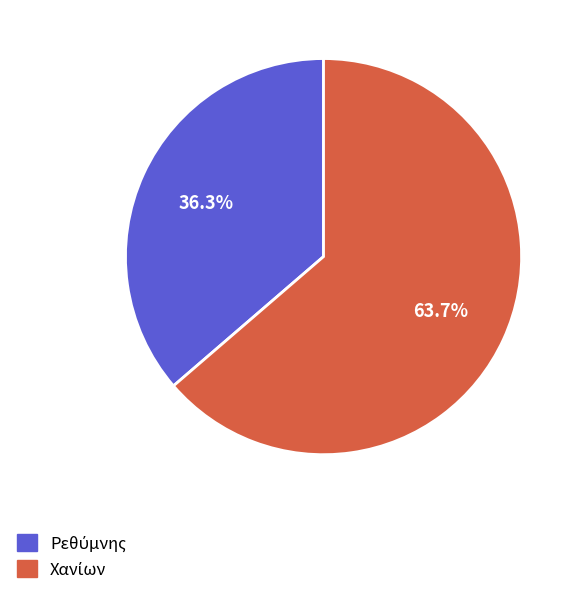

Is there a majority slice in this chart?

Yes